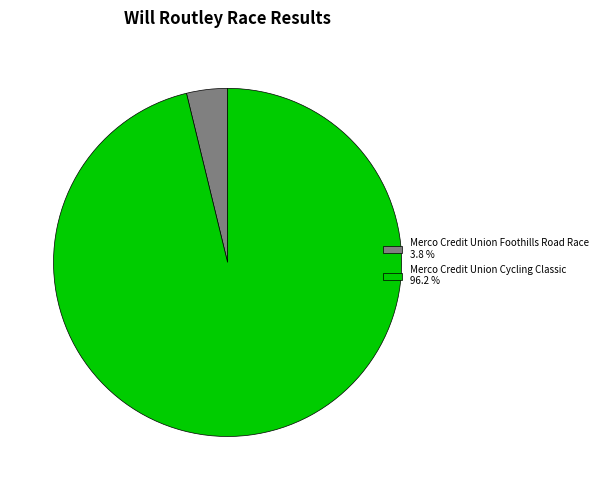

Which slice is the largest?

Merco Credit Union Cycling Classic